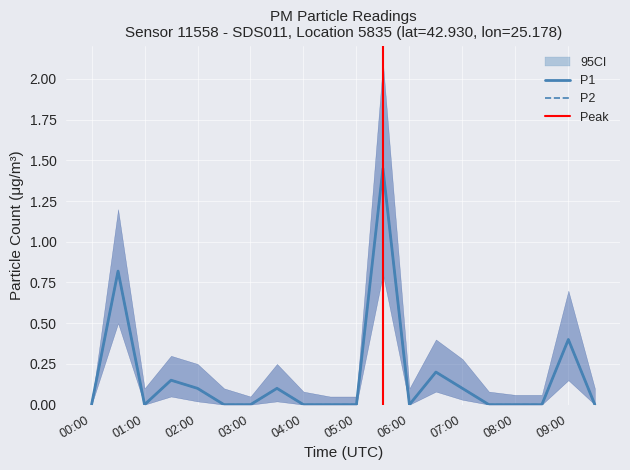

Reading left to right, transcribe all the data shown in this chart.

P1: 00:00=0.0	00:30=0.8	01:00=0.0	01:30=0.1	02:00=0.1	02:30=0.0	03:00=0.0	03:30=0.1	04:00=0.0	04:30=0.0	05:00=0.0	05:30=1.4	06:00=0.0	06:30=0.2	07:00=0.1	07:30=0.0	08:00=0.0	08:30=0.0	09:00=0.4	09:30=0.0
P2: 00:00=0.0	00:30=0.8	01:00=0.0	01:30=0.1	02:00=0.1	02:30=0.0	03:00=0.0	03:30=0.1	04:00=0.0	04:30=0.0	05:00=0.0	05:30=1.4	06:00=0.0	06:30=0.2	07:00=0.1	07:30=0.0	08:00=0.0	08:30=0.0	09:00=0.4	09:30=0.0